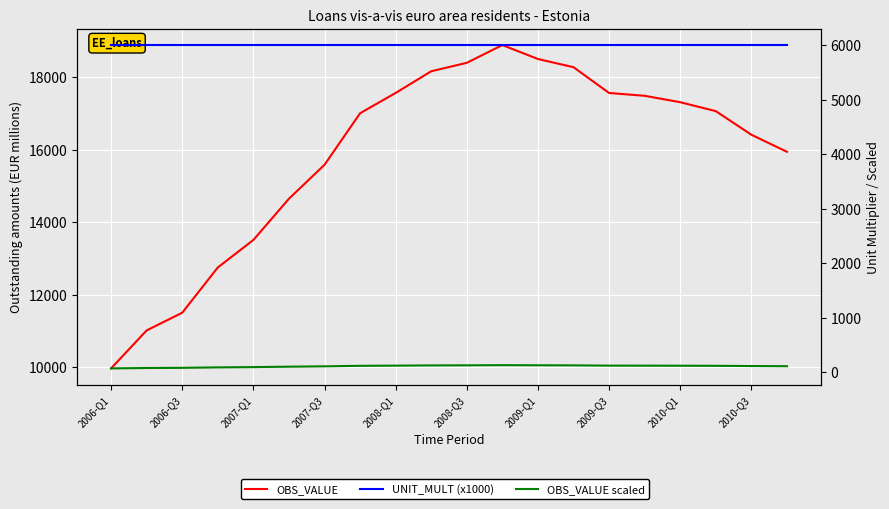

Between 14 and 19, which series saw the biggest shift?

OBS_VALUE